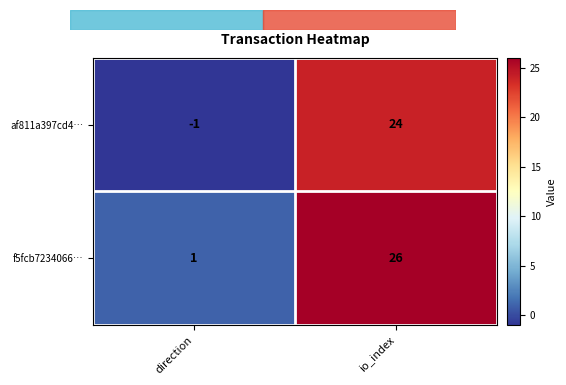

Is it true that af811a397cd4… equals 0 at direction?

False